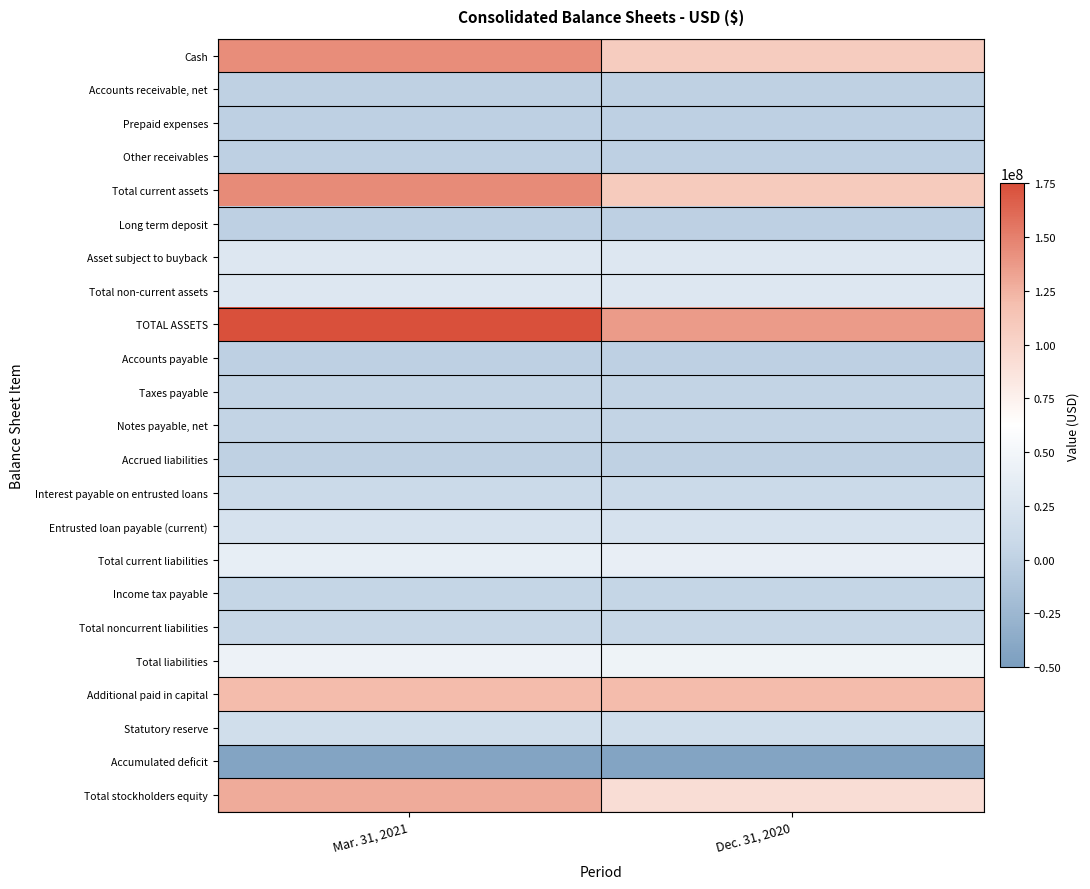

At which category does the chart reach its minimum across all series?

Mar. 31, 2021